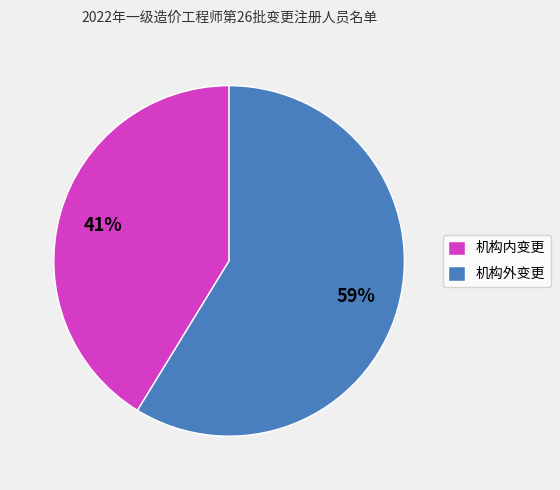

Which category accounts for the majority?

机构外变更